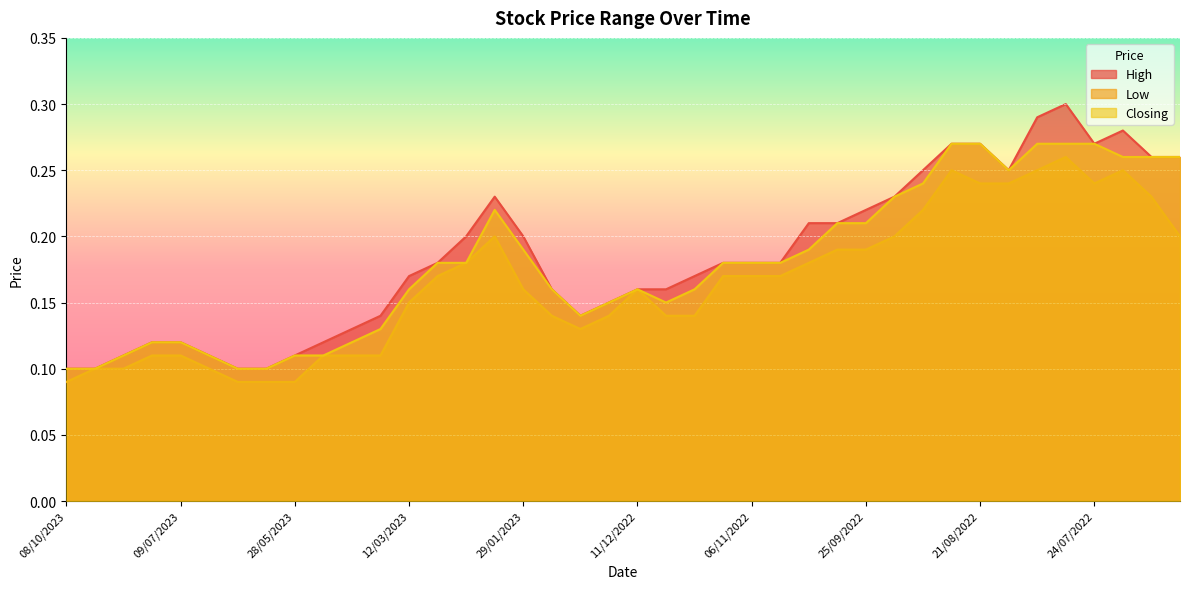

What is the value of the Closing point at the 24th from the left?

0.2